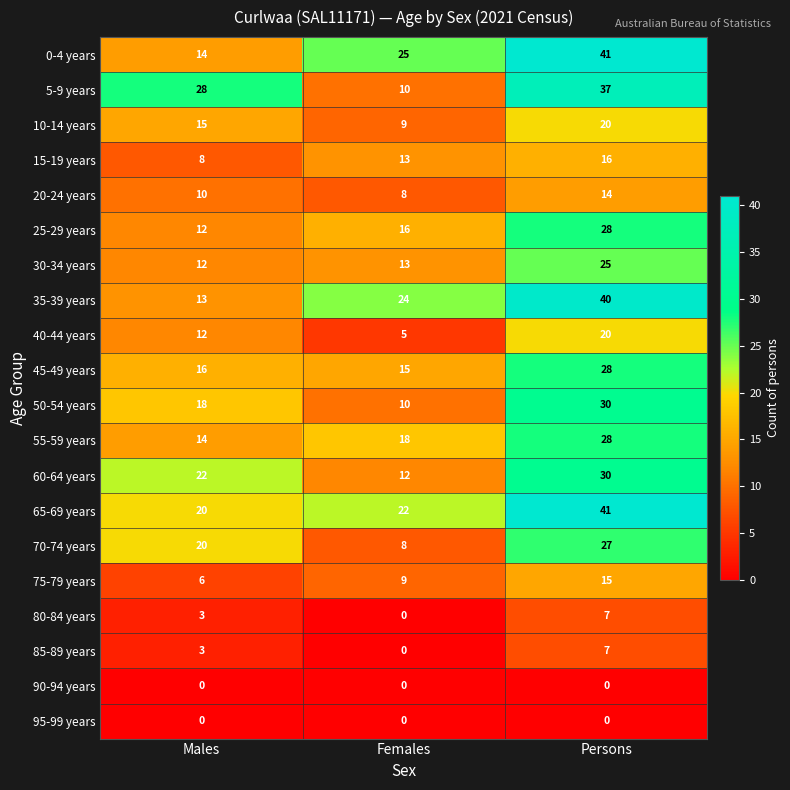

Which category has the lowest value in the 20-24 years series?

Females